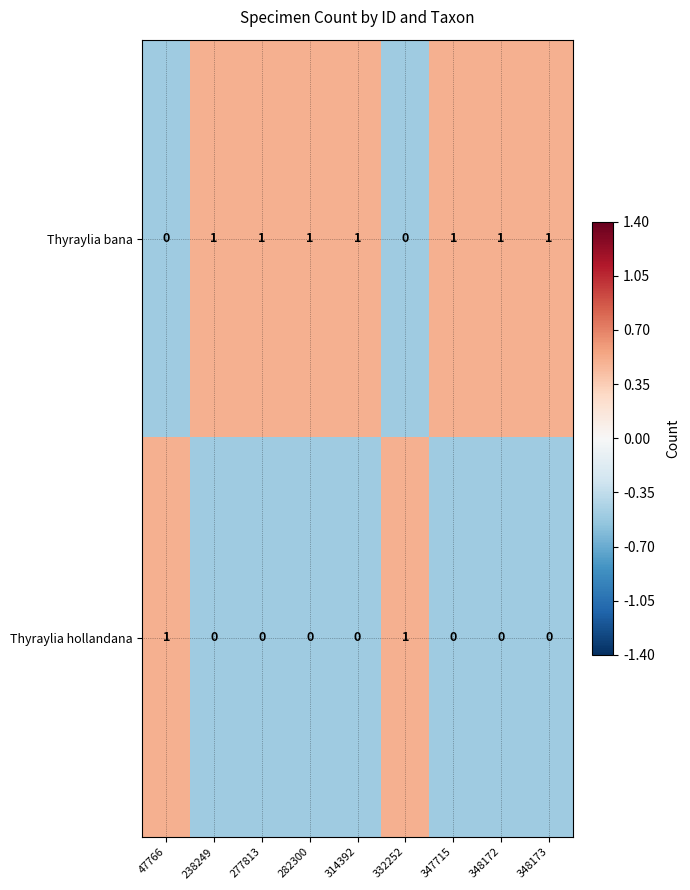

At how many categories does at least one series exceed 0?

9